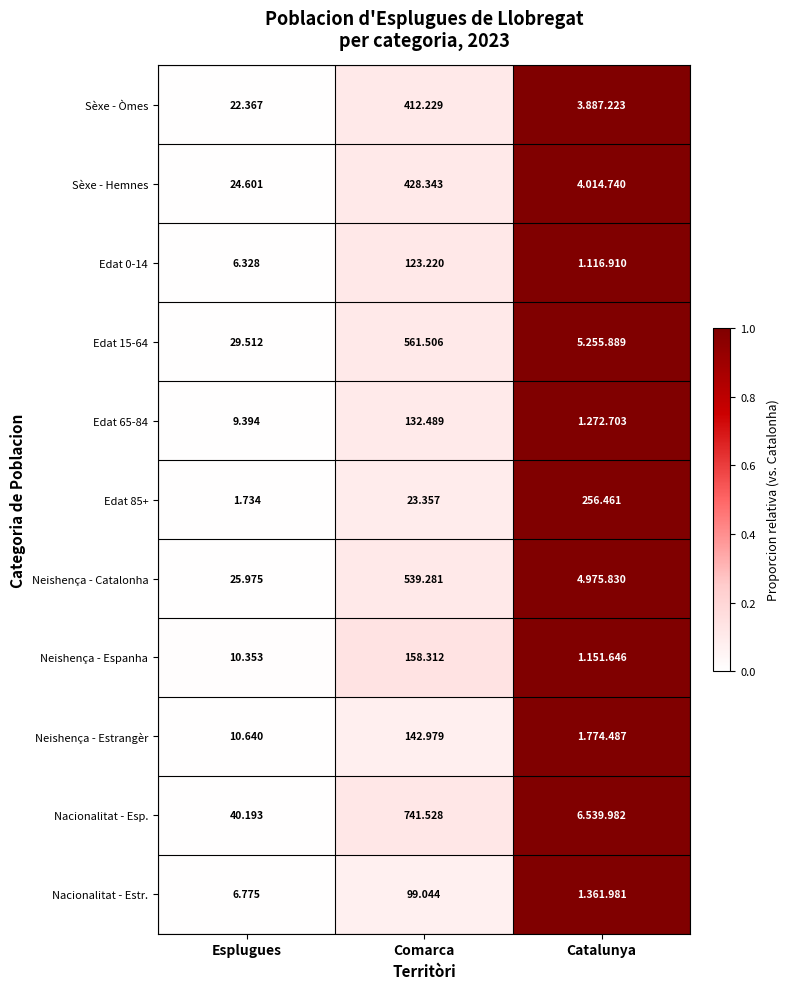

At which label does Edat 85+ reach its minimum?

Esplugues